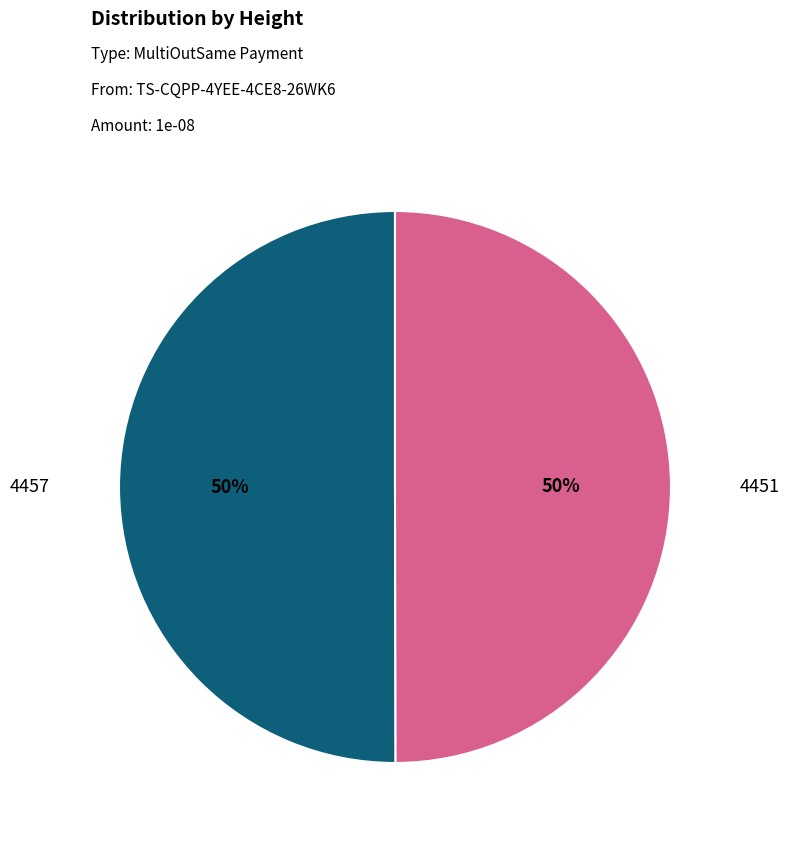

To the nearest percent, what is the average slice percentage?

50%